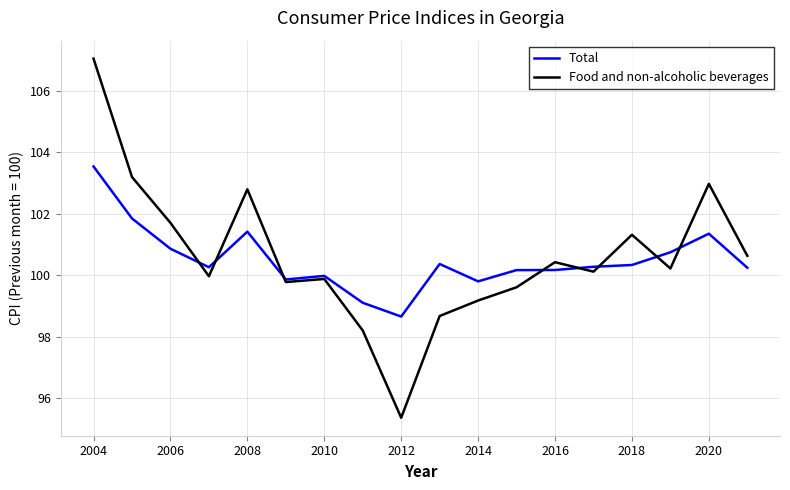

Which series has the widest spread of values?

Food and non-alcoholic beverages